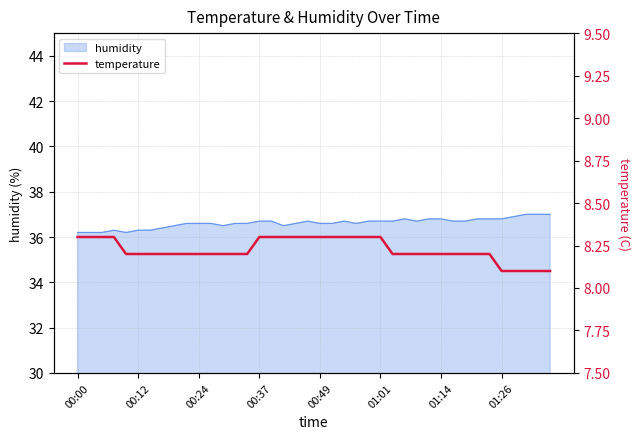

Between 8 and 34, which is larger?

8